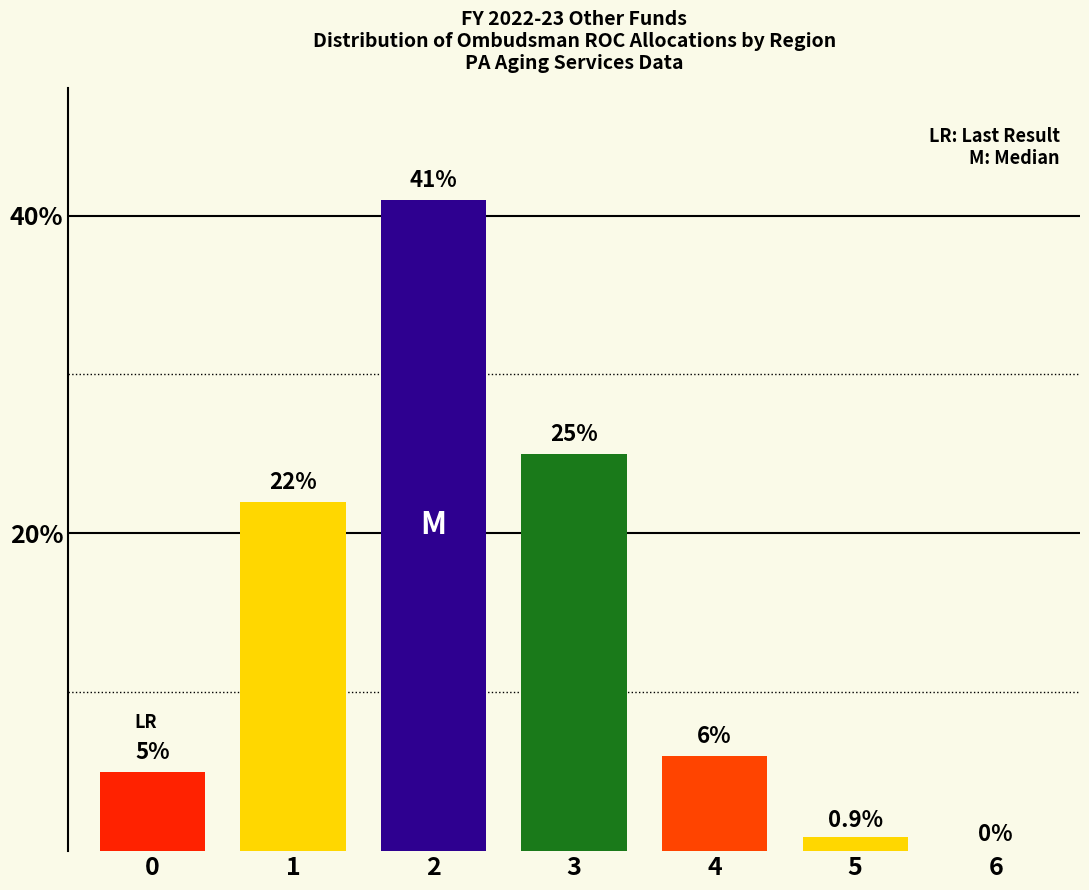

Reading left to right, transcribe all the data shown in this chart.

0=5.0	1=22.0	2=41.0	3=25.0	4=6.0	5=0.9	6=0.0